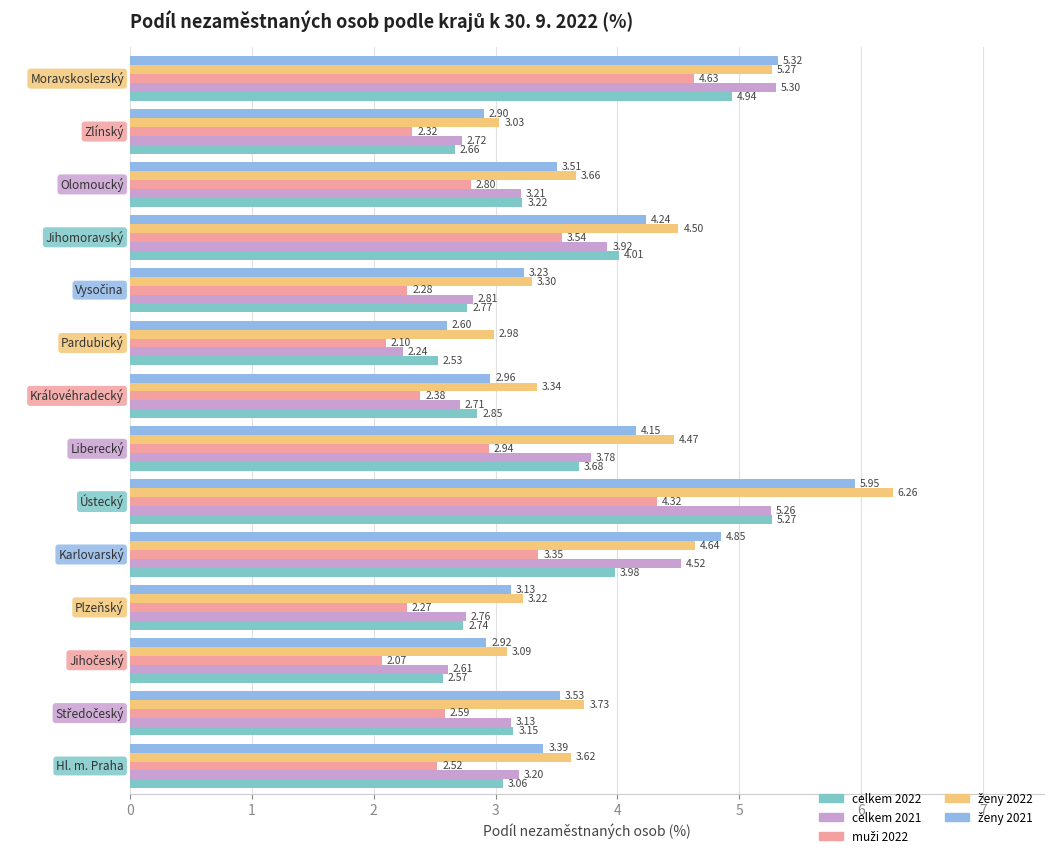

At how many categories does at least one series exceed 4?

5